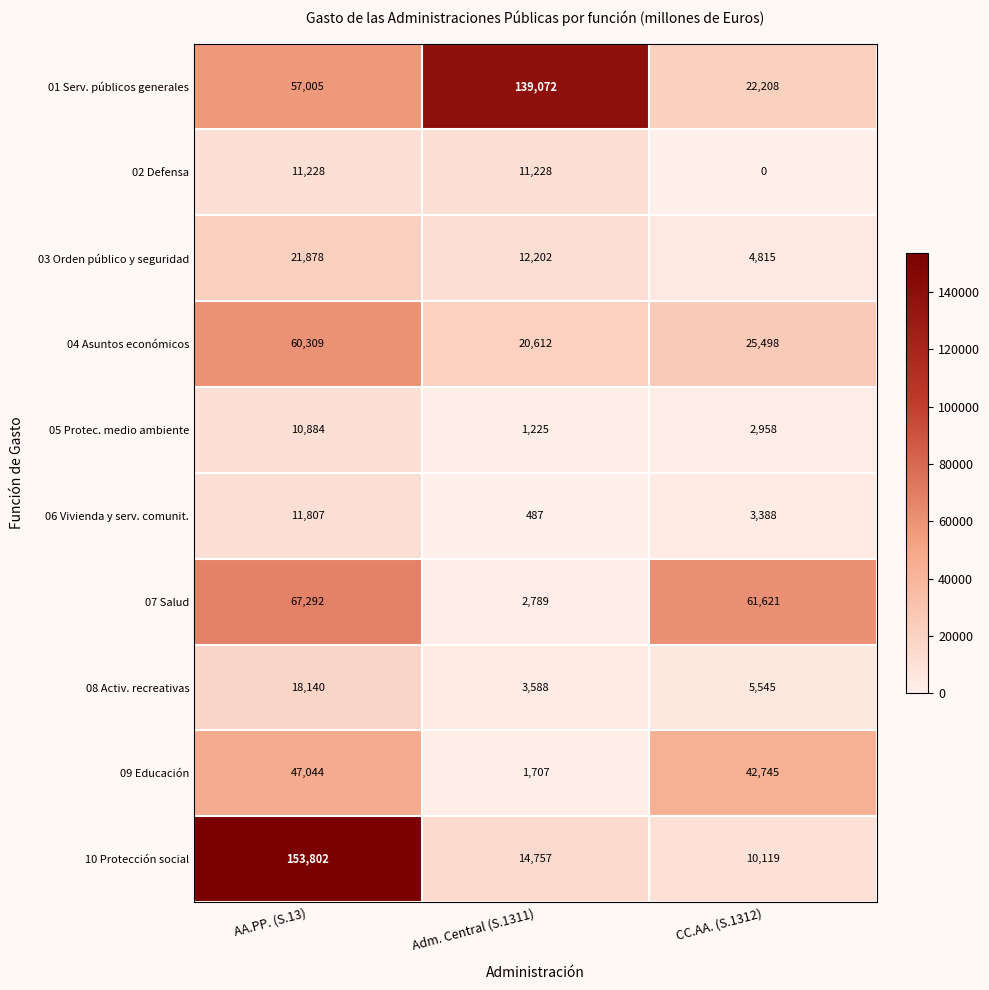

The 09 Educación series shows 1707 at Adm. Central (S.1311). True or false?

True